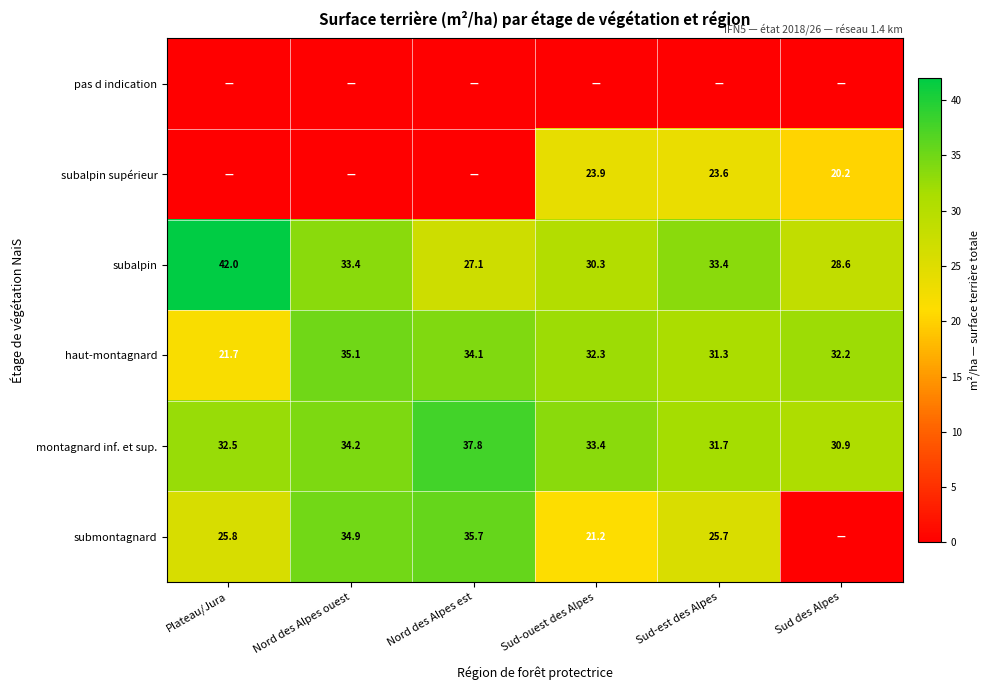

What is the sum of the subalpin values at Sud-ouest des Alpes and Nord des Alpes est?

57.4